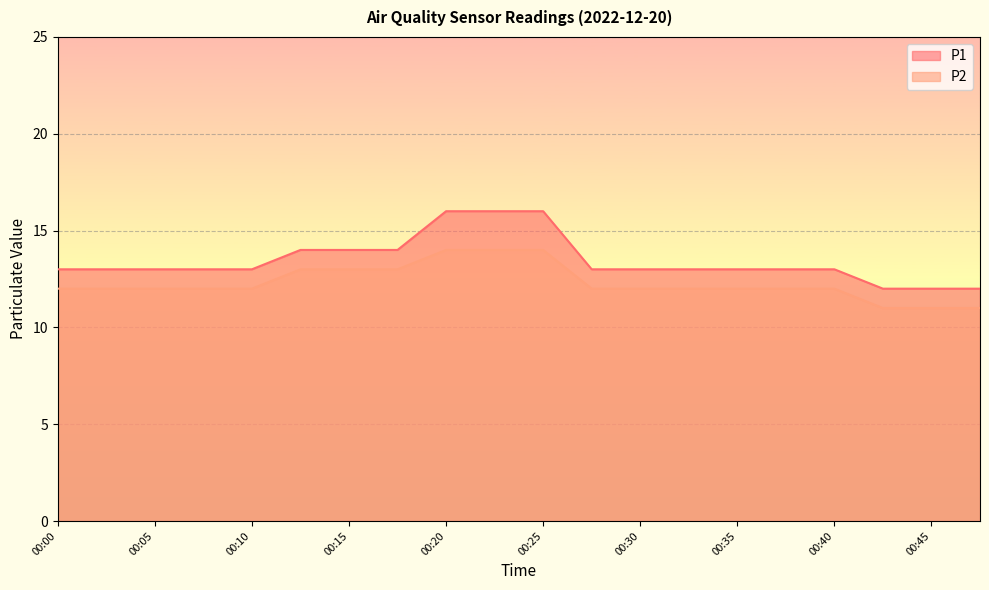

What is the value of the P2 point at the 1st from the left?

12